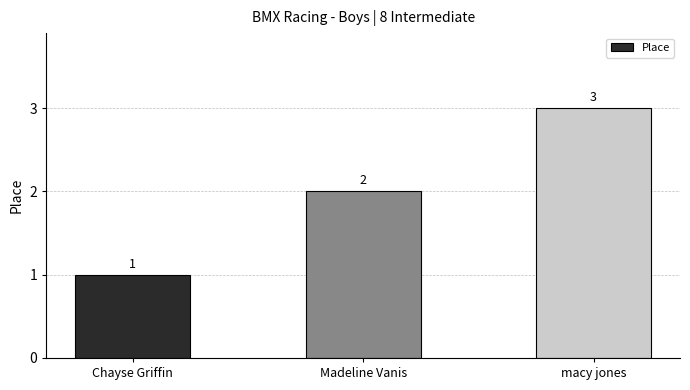

What is the label of the 3rd bar from the right?

Chayse Griffin